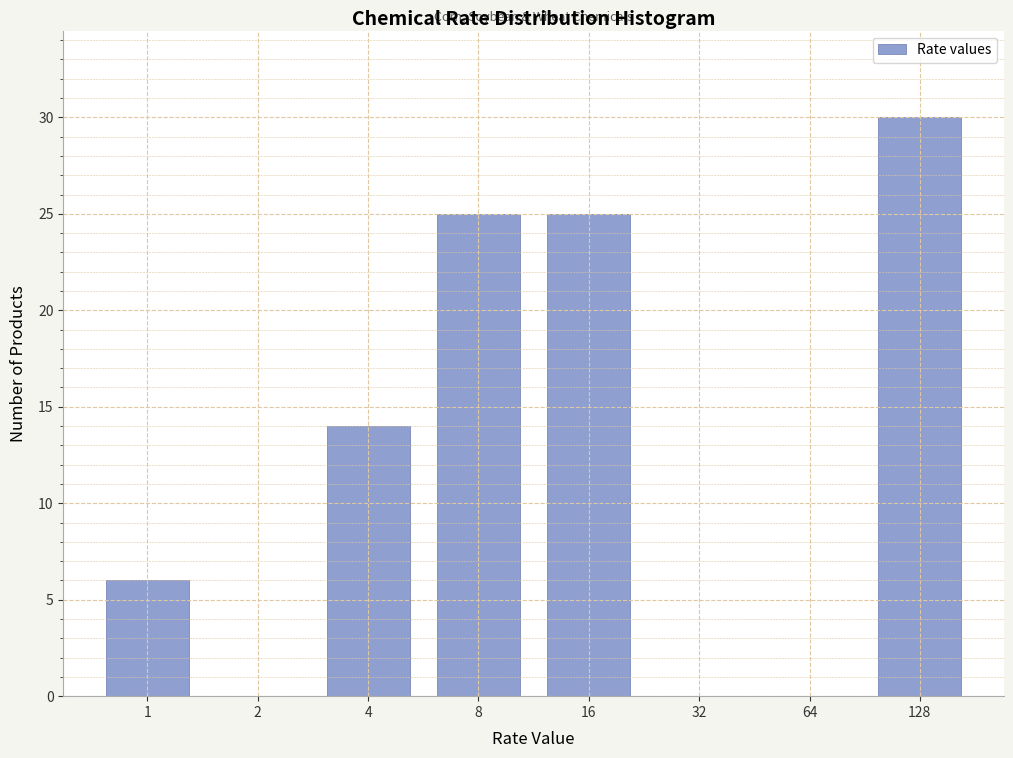

Reading left to right, transcribe all the data shown in this chart.

1=6	2=0	4=14	8=25	16=25	32=0	64=0	128=30